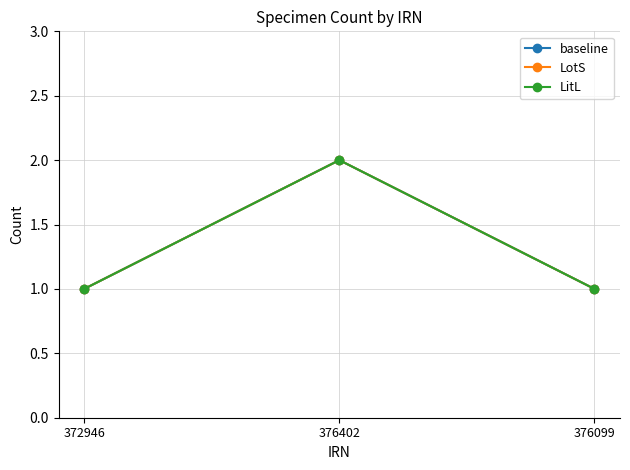

Which category has the highest value in the LotS series?

376402